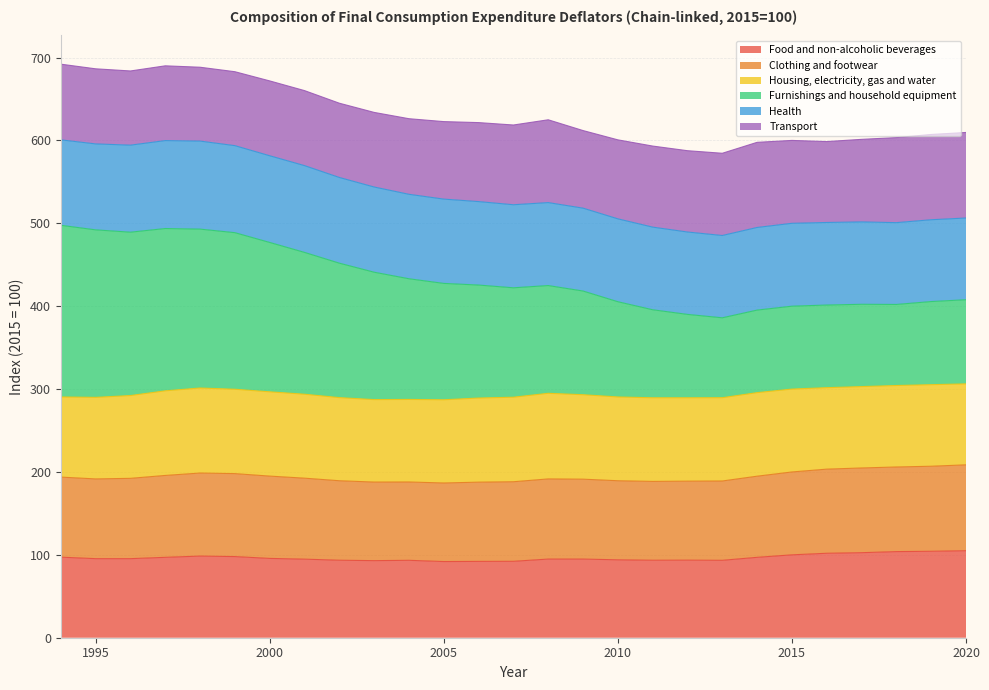

At which category does the chart reach its peak across all series?

1994